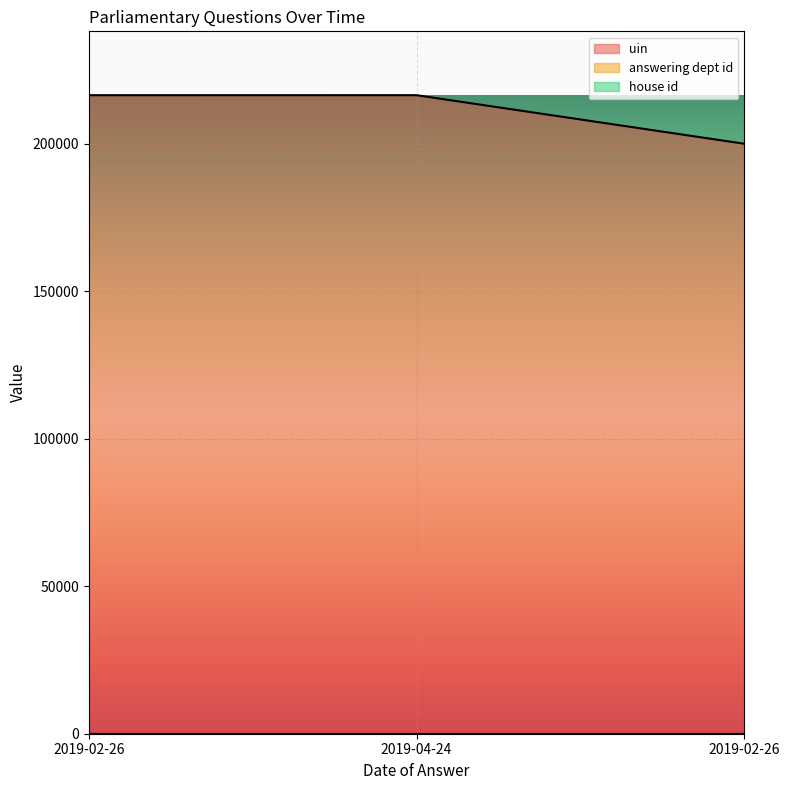

How many lines are shown in the chart?

3